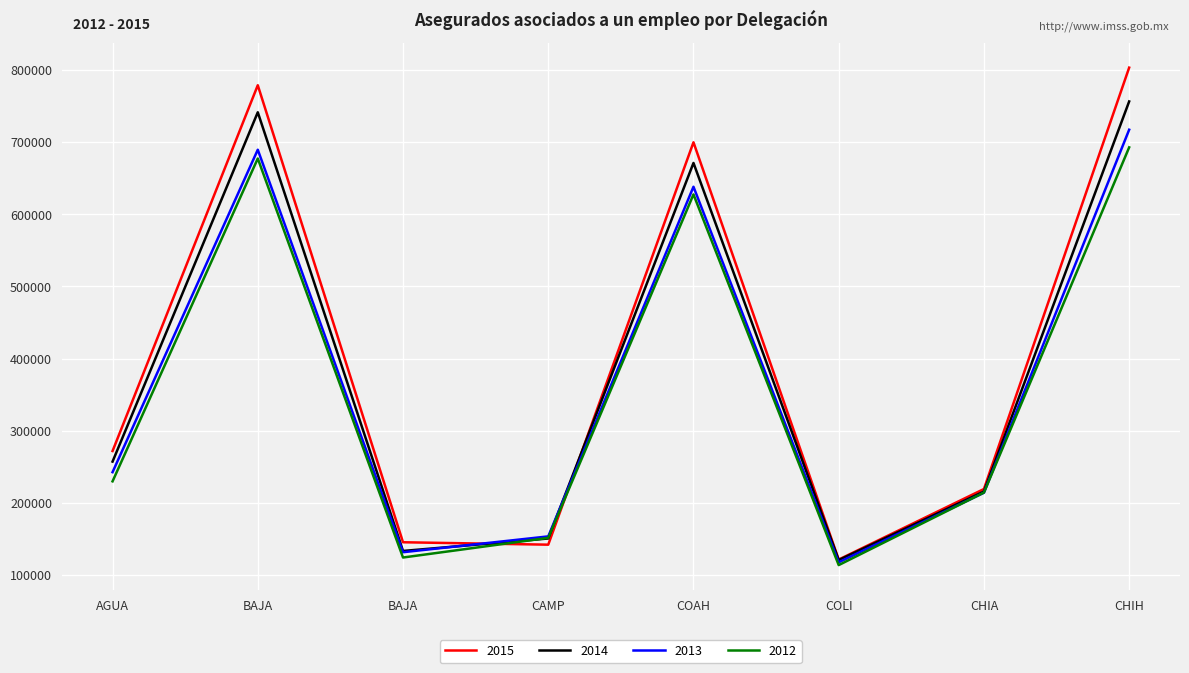

In 2014, how many points are lower than both neighbors (excluding endpoints)?

2